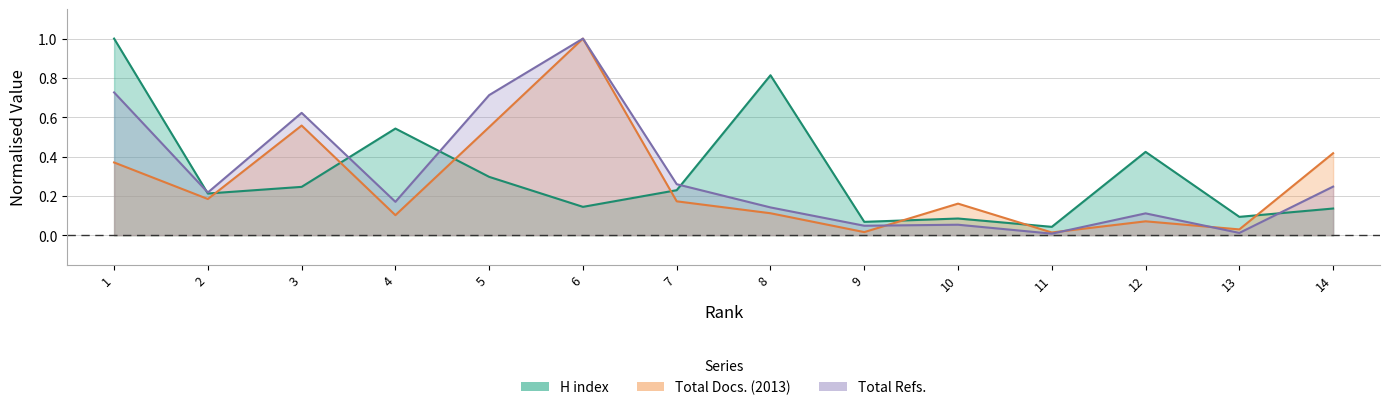

True or false: Total Docs. (2013) and Total Refs. intersect in this chart.

True